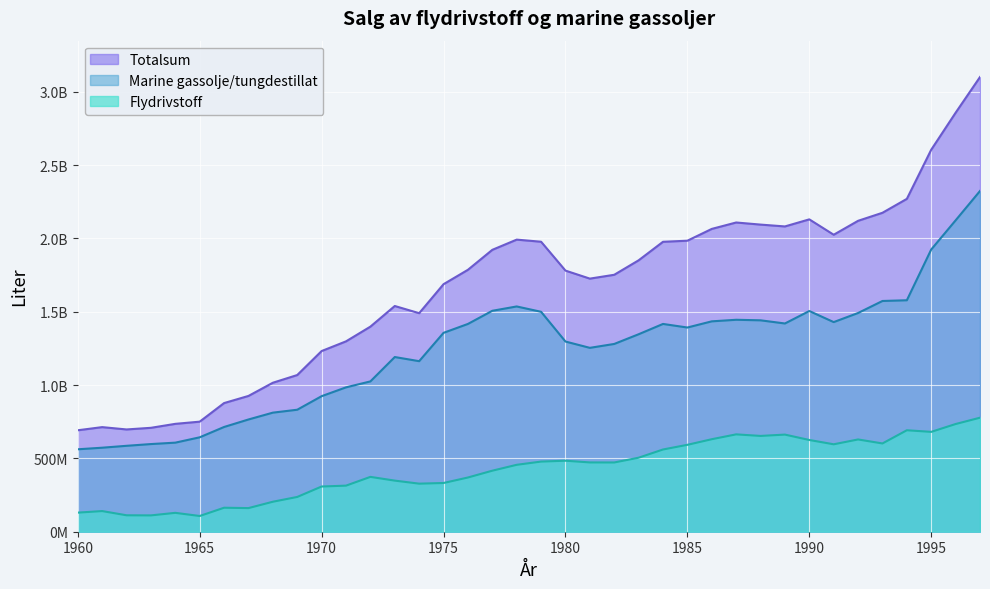

What is the difference between the maximum and second lowest values in the Flydrivstoff series?

666391669